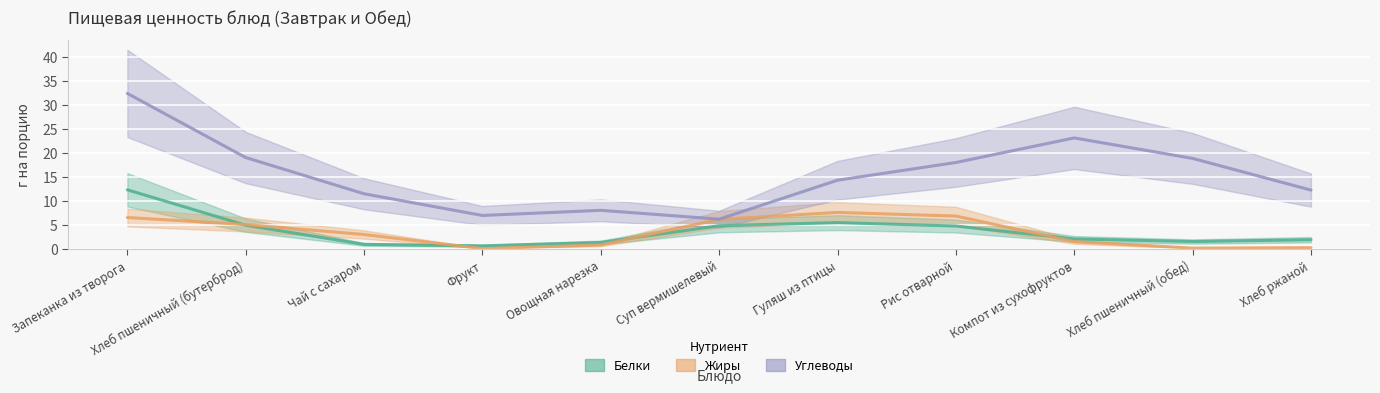

Is this an area chart (filled region under the line)?

No